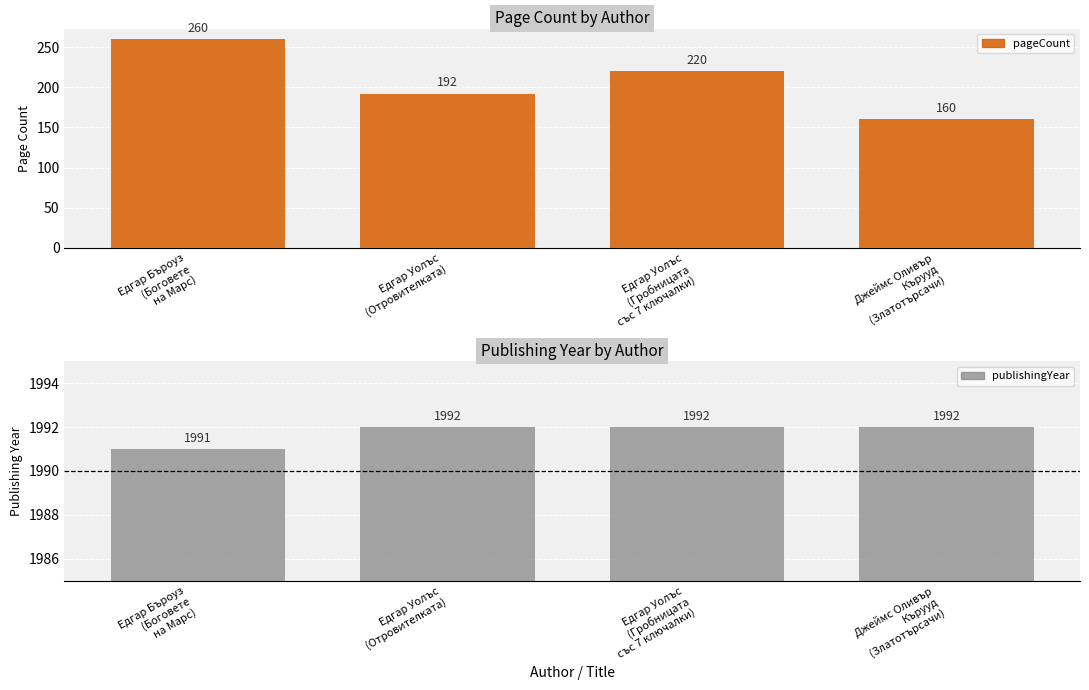

The pageCount series shows 56 at Джеймс Оливър
Кърууд
(Златотърсачи). True or false?

False